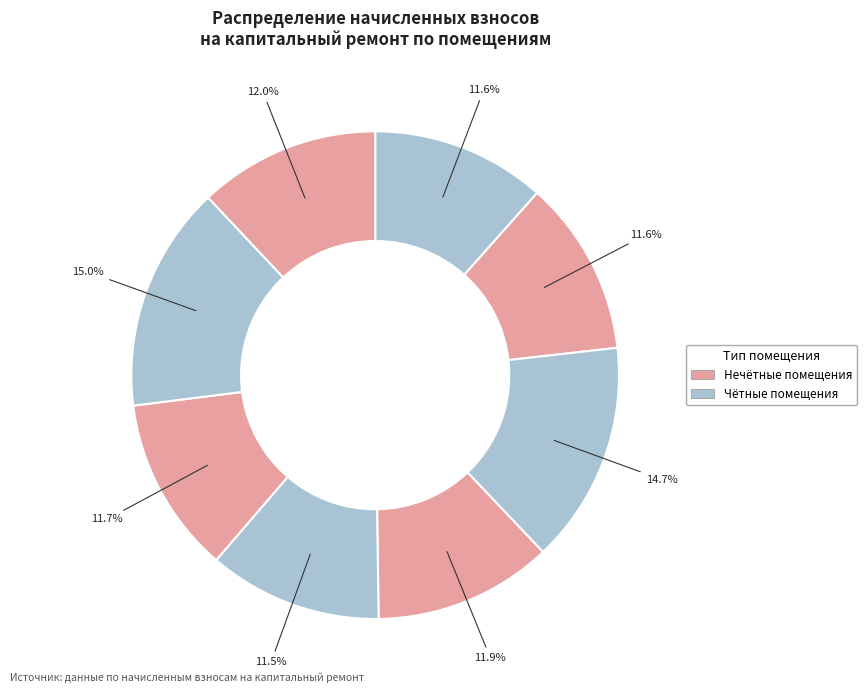

Does any single category account for the majority?

No